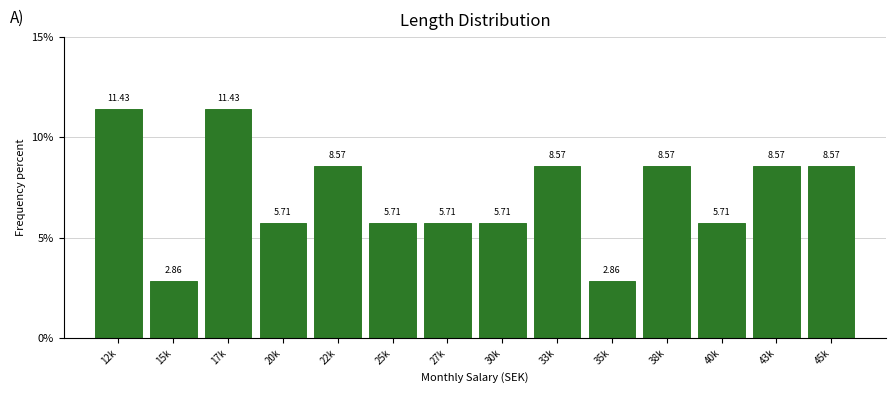

What is the sum of all values?

100.0